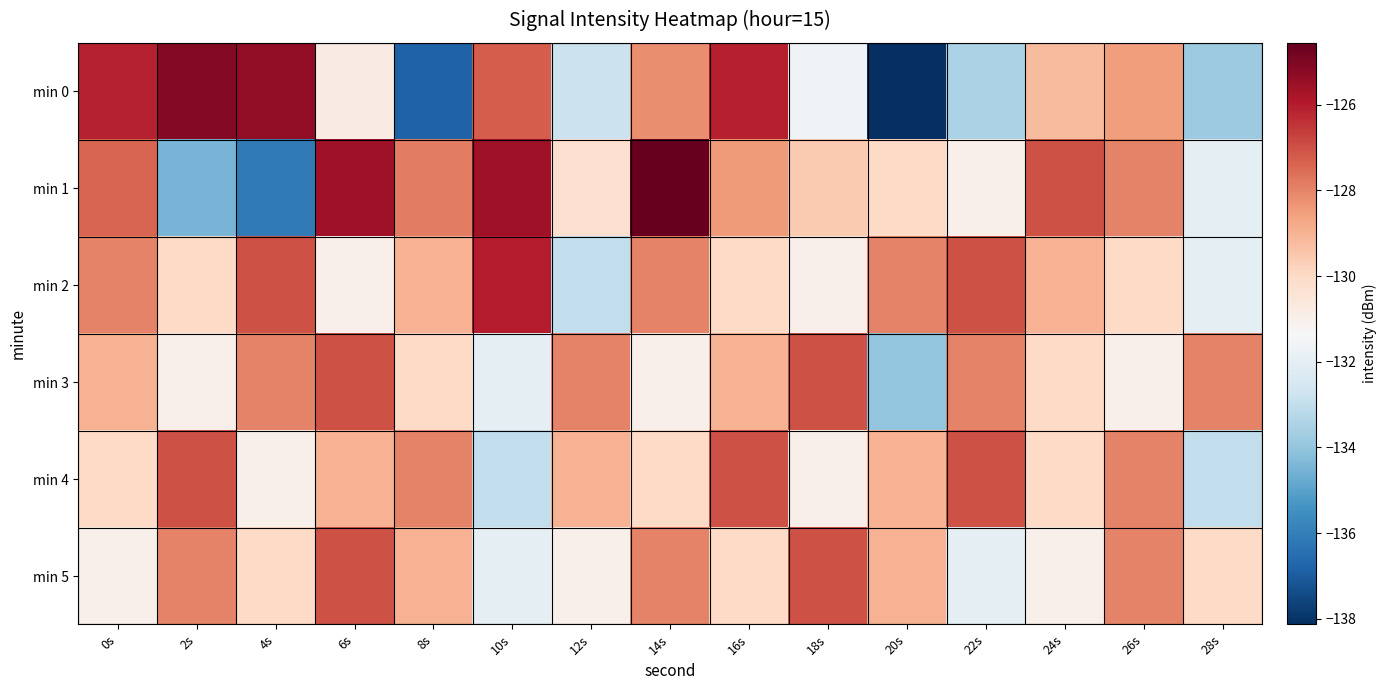

At how many categories does at least one series exceed -129?

15